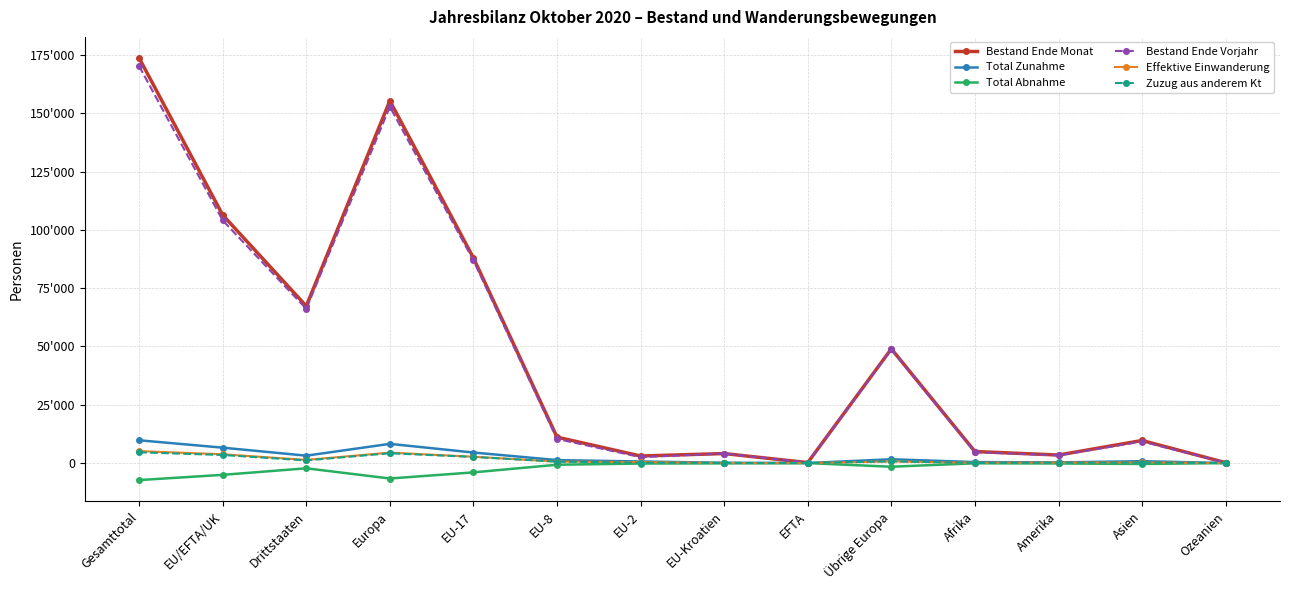

What is the value of the Zuzug aus anderem Kt point at the 10th from the left?

747